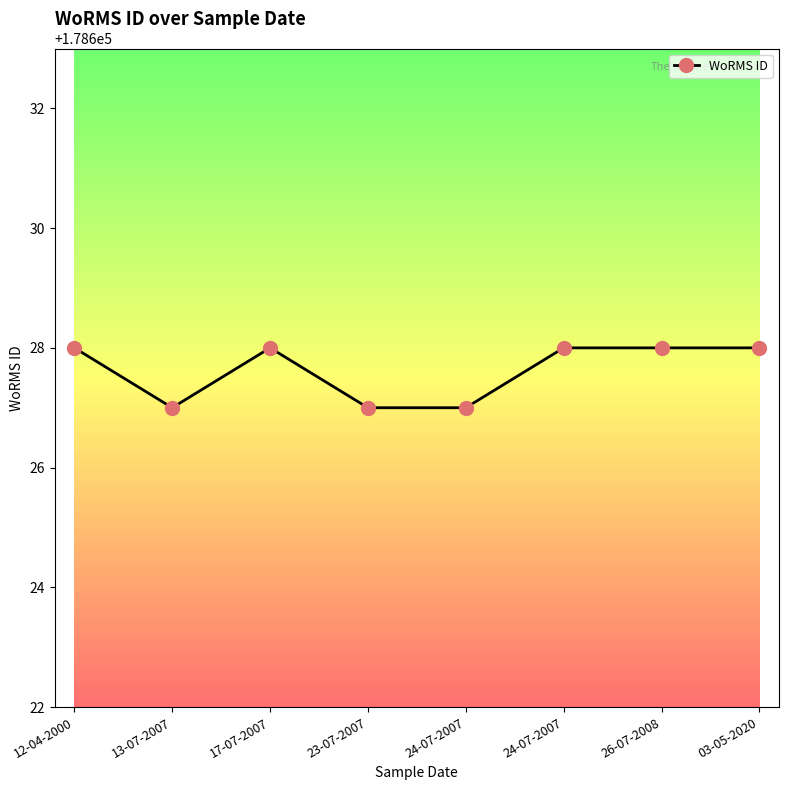

Rank the categories by value from lowest to highest.

13-07-2007, 23-07-2007, 24-07-2007, 12-04-2000, 17-07-2007, 24-07-2007, 26-07-2008, 03-05-2020